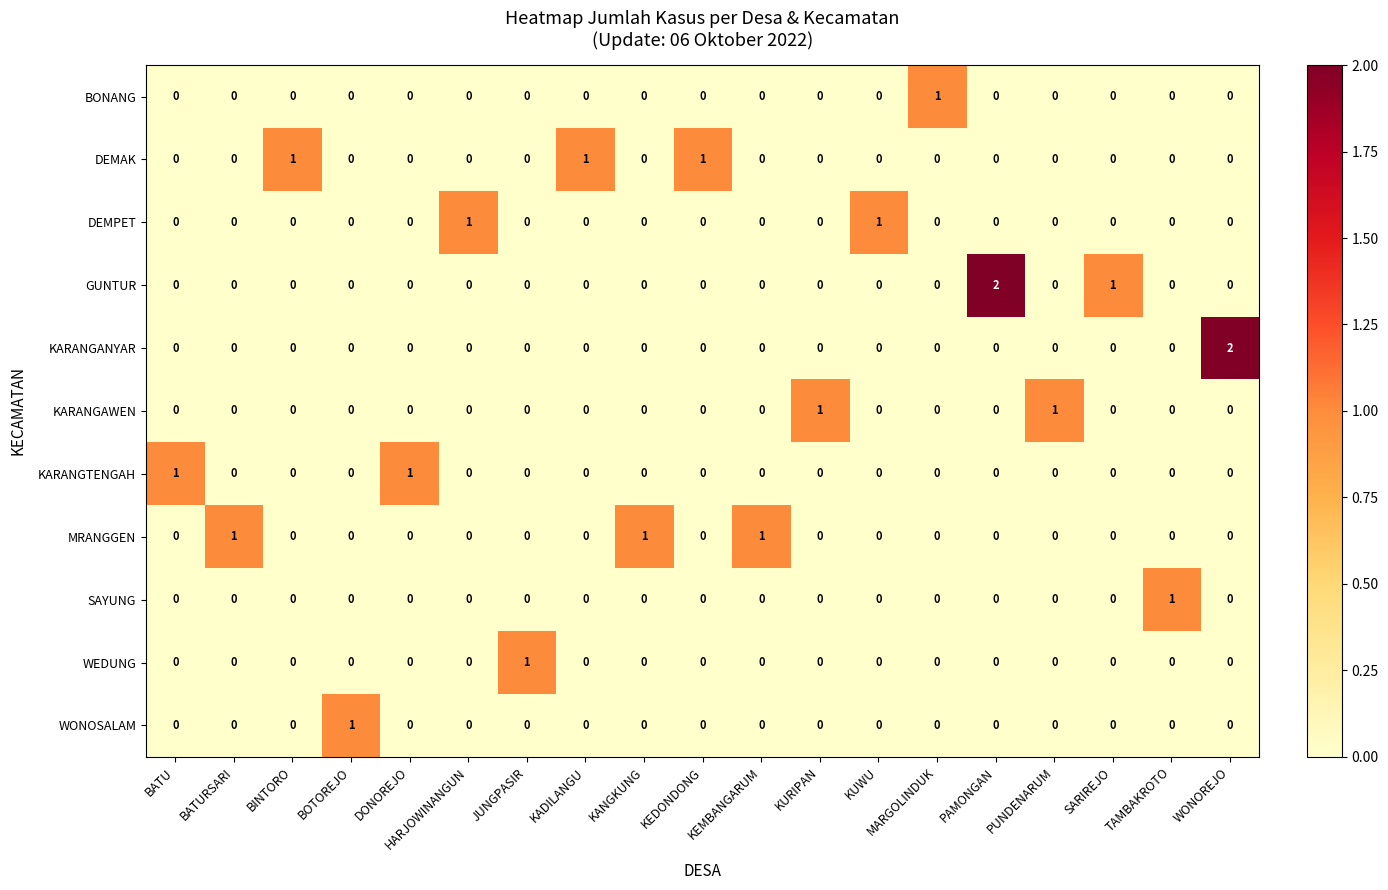

How many data points does each series have?

19